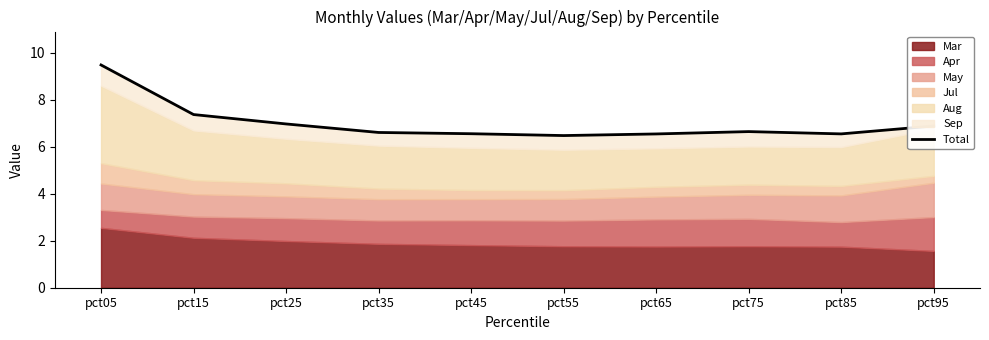

What is the change in value from pct35 to pct65?

-0.1